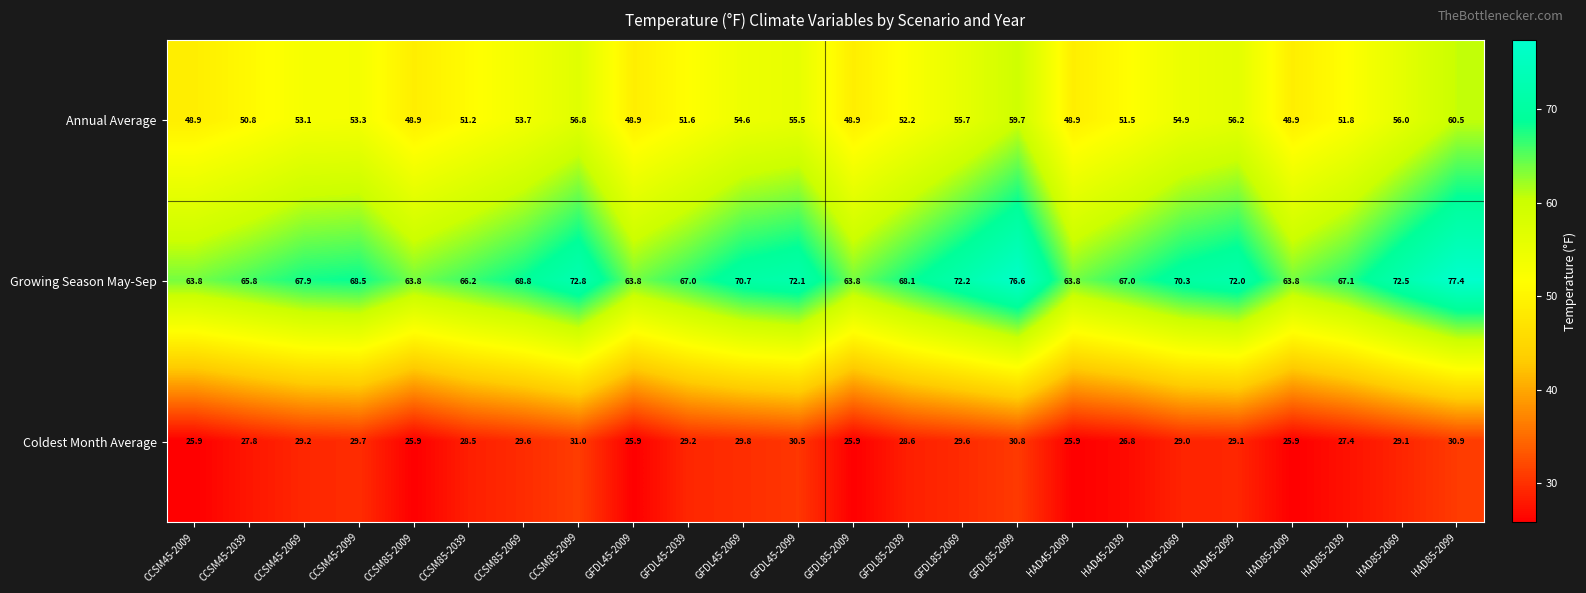

At which label does Annual Average reach its peak?

HAD85-2099